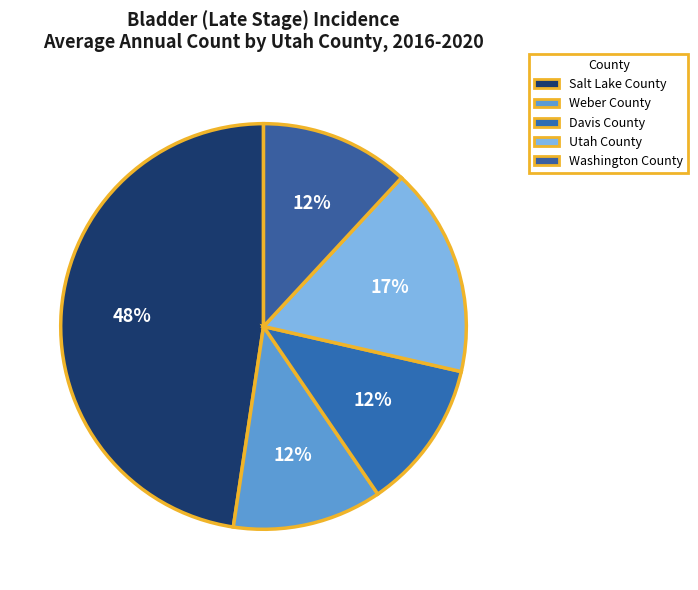

The Weber County slice represents 12% of the pie. True or false?

True